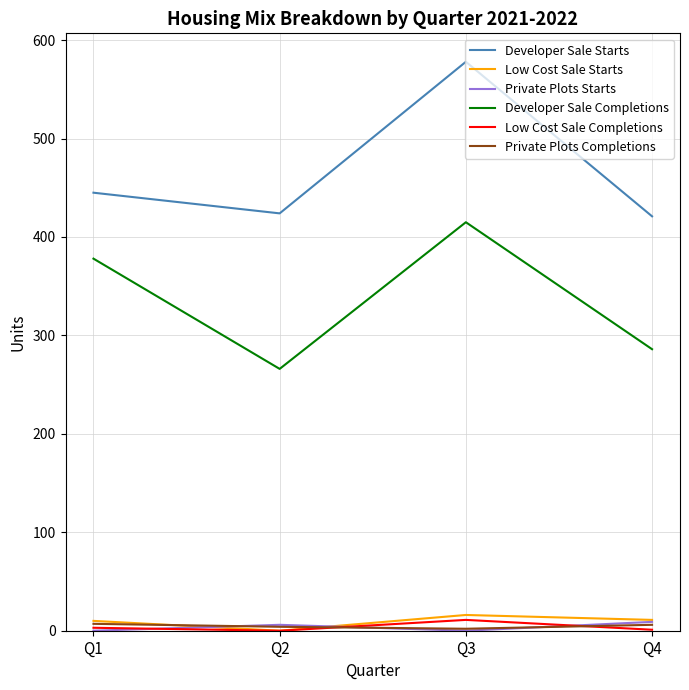

Between Q3 and Q4, which series saw the biggest shift?

Developer Sale Starts